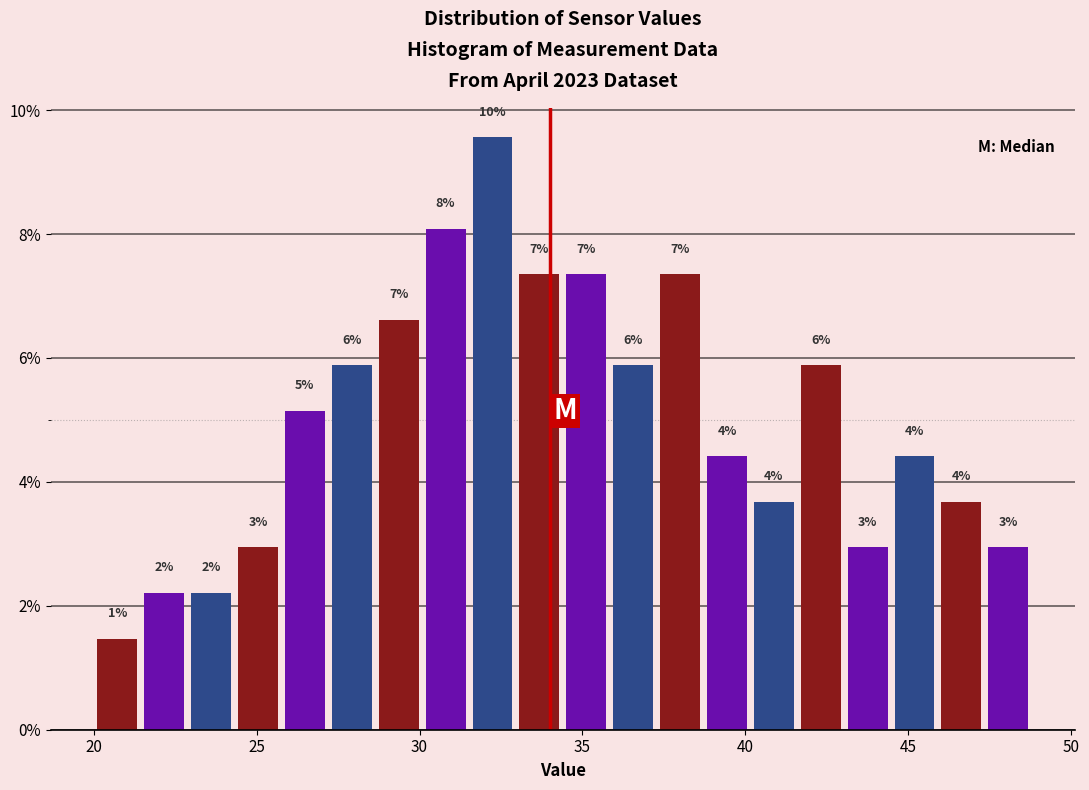

Around what value on the x-axis is the tallest bar? Give the approximate position of its centre, as read against the axis.

32.0